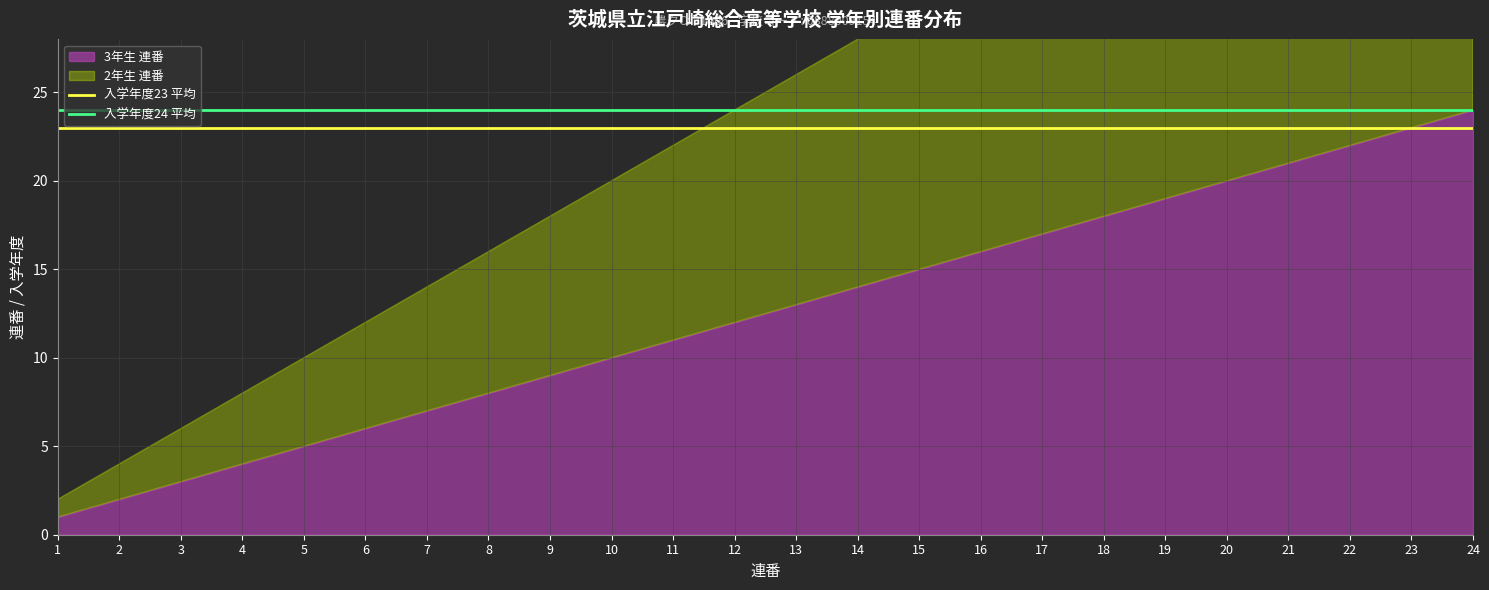

What is the value of the 入学年度23 平均 point at the 17th from the left?

23